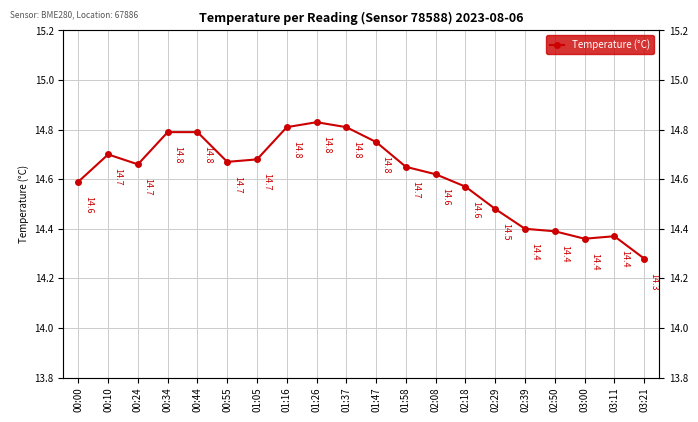

How many points are lower than both their immediate neighbors (excluding endpoints)?

3